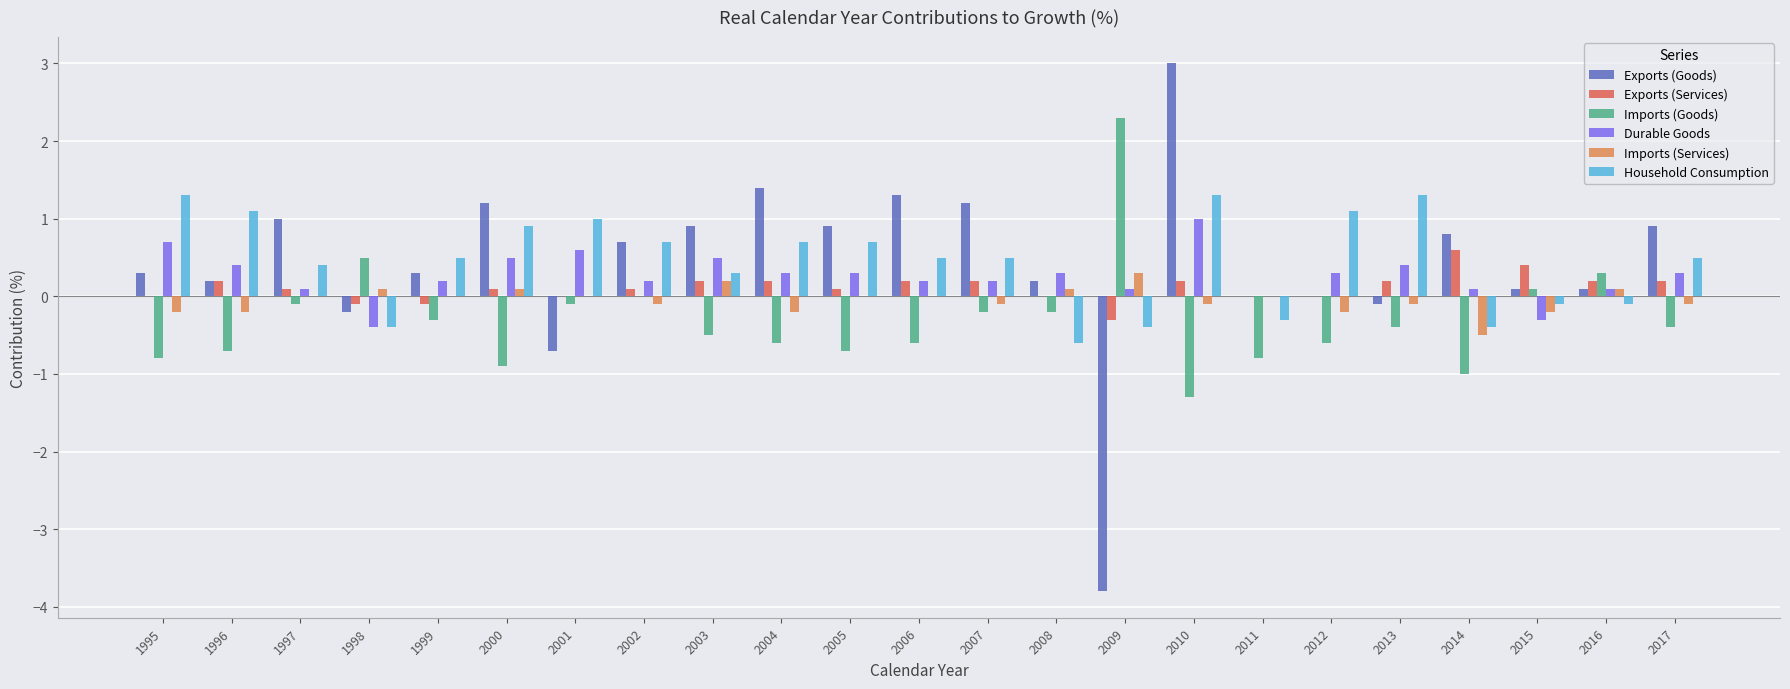

What is the sum of all Exports (Services) values?

2.7